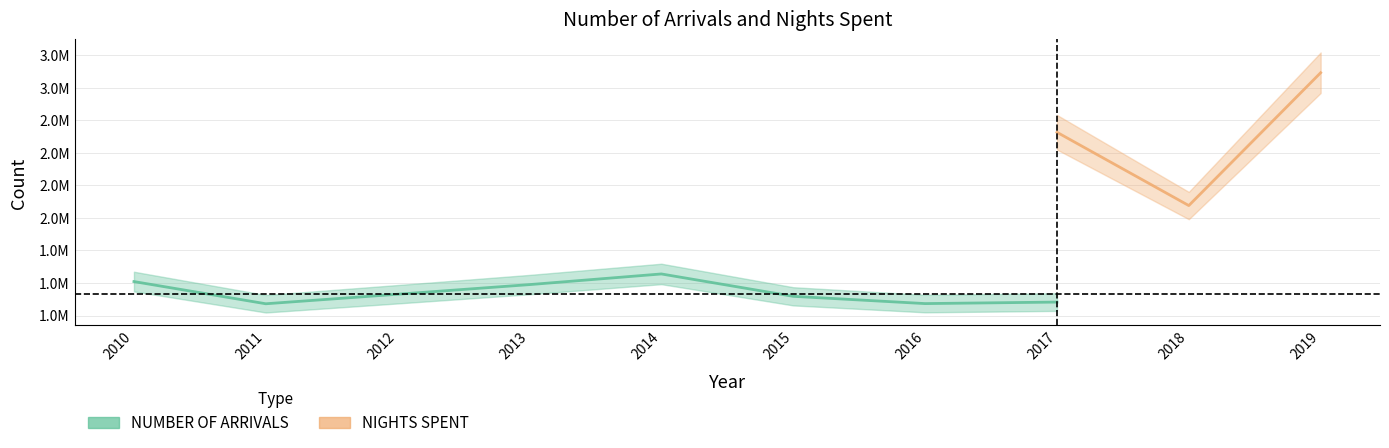

Is the value of NIGHTS SPENT at 2017 greater than the value of NUMBER OF ARRIVALS at 2018?

Yes